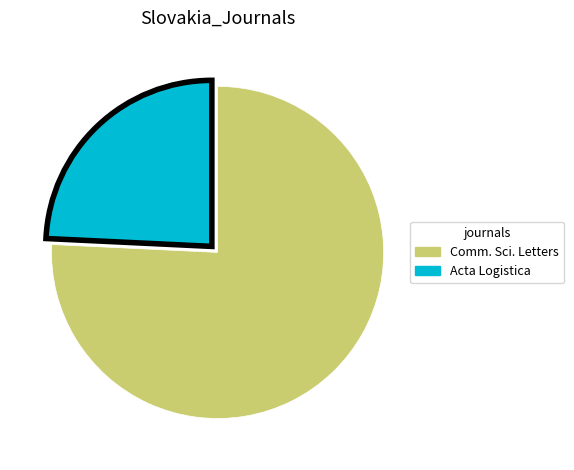

Does any single category account for the majority?

Yes